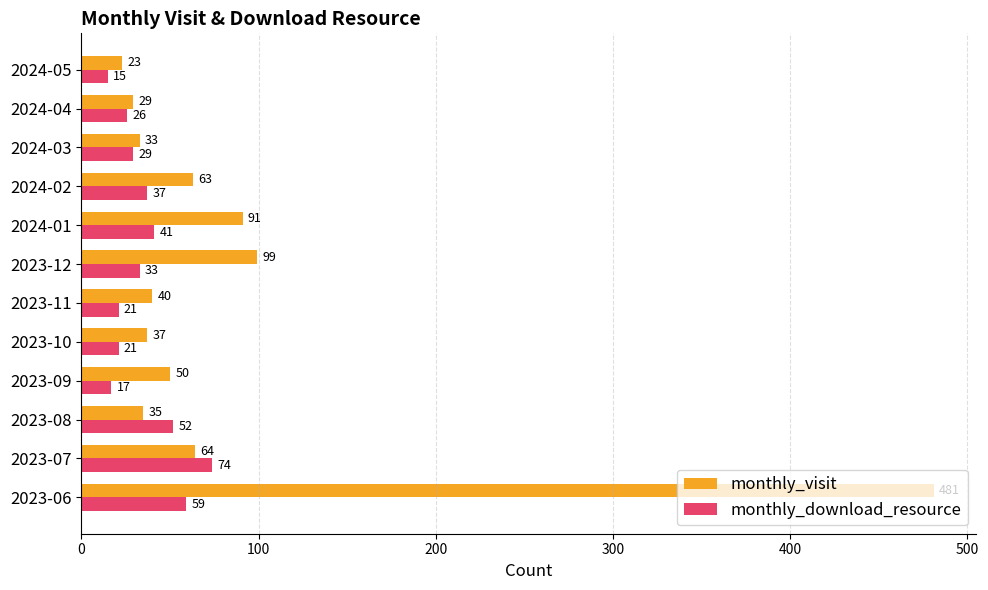

Which series has the largest total across all categories?

monthly_visit